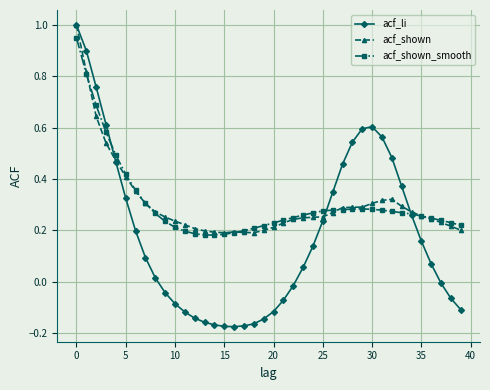

Which series has the widest spread of values?

acf_li